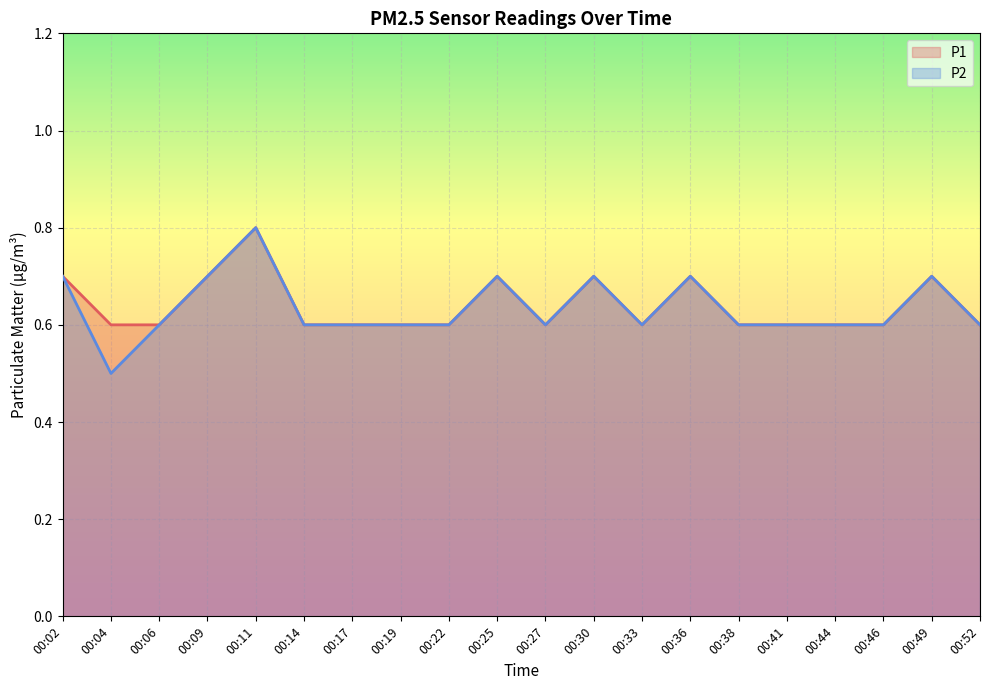

True or false: P1 has a value of 0.6 at 00:33.

True